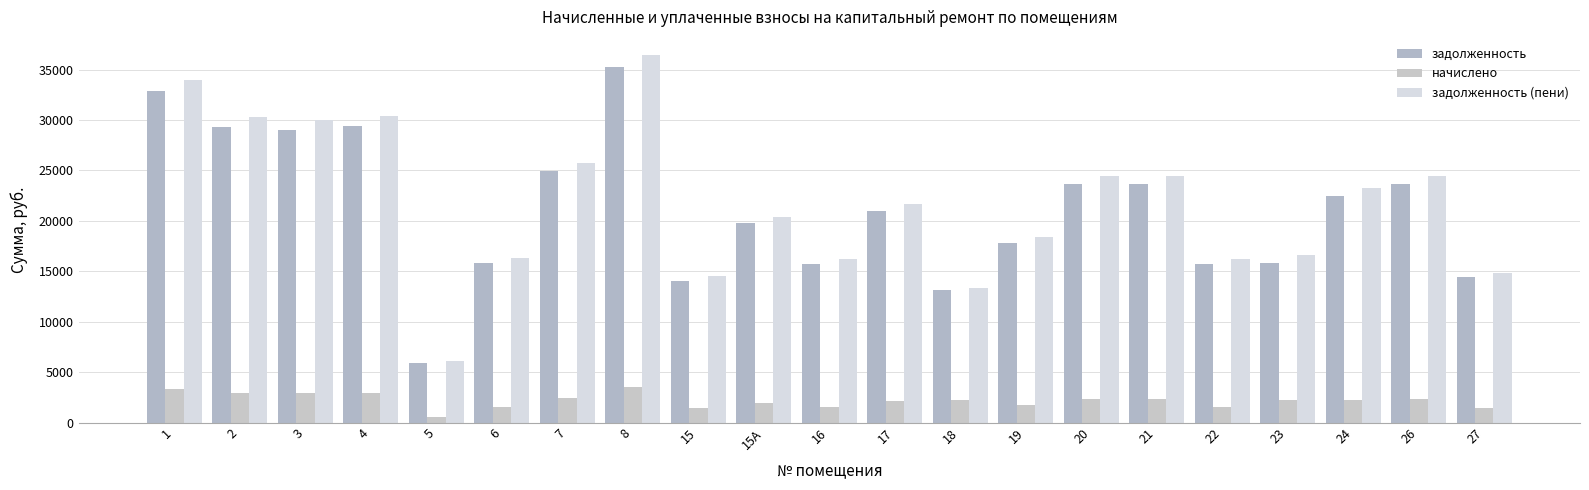

Reading left to right, what are all the values shown in this chart?

задолженность: 32892.7	29309.2	29041.8	29416.2	5883.2	15831.2	24923.5	35246.1	14066.3	19735.7	15724.4	21019.2	13183.9	17810.2	23640.0	23640.0	15724.4	15818.3	22463.3	23640.0	14387.3
начислено: 3276.7	2919.8	2893.1	2930.4	586.1	1577.1	2482.8	3511.2	1401.3	1966.0	1566.5	2093.9	2232.4	1774.3	2354.9	2354.9	1566.5	2248.4	2237.8	2354.9	1433.2
задолженность (пени): 33985.0	30282.4	30006.2	30393.0	6078.6	16356.9	25751.1	36416.5	14533.4	20391.1	16246.5	21717.2	13328.1	18401.6	24425.0	24425.0	16246.5	16567.8	23209.2	24425.0	14865.1